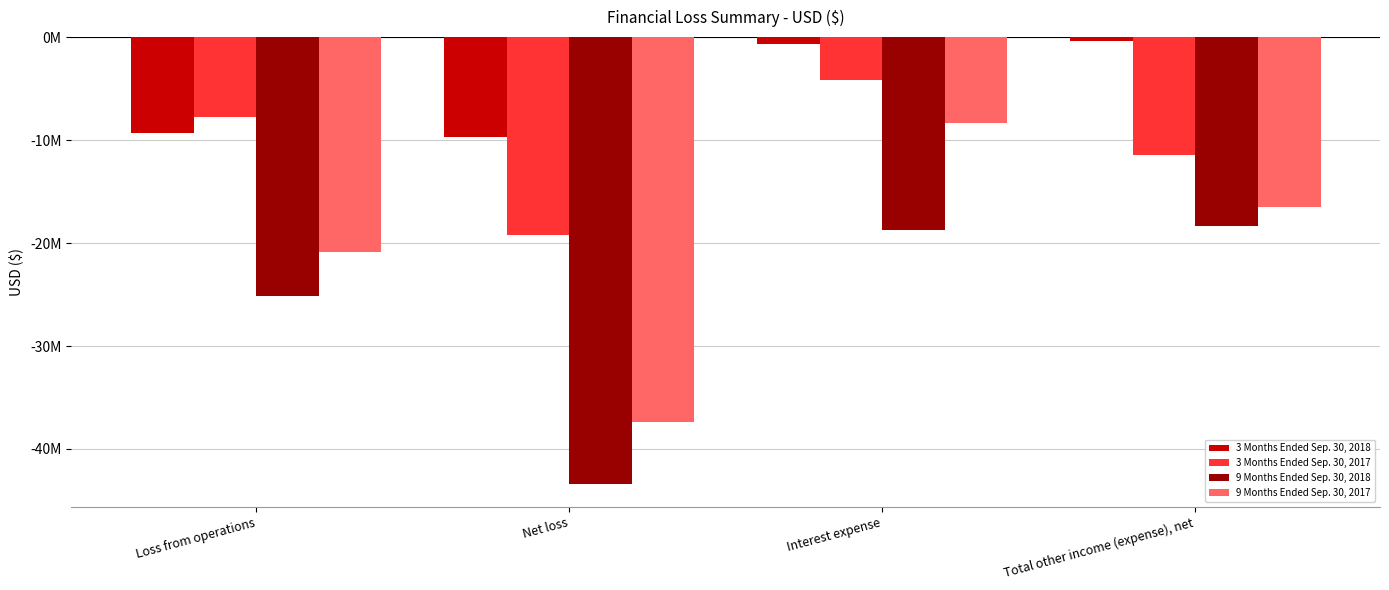

Are the bars horizontal?

No